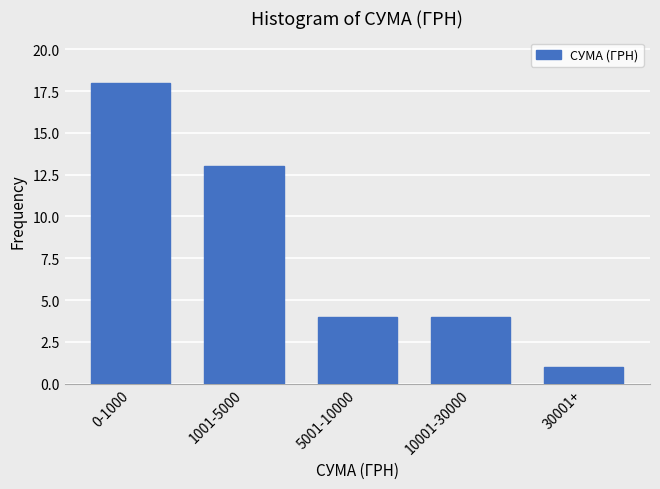

Reading left to right, extract all data points from this chart.

18	13	4	4	1